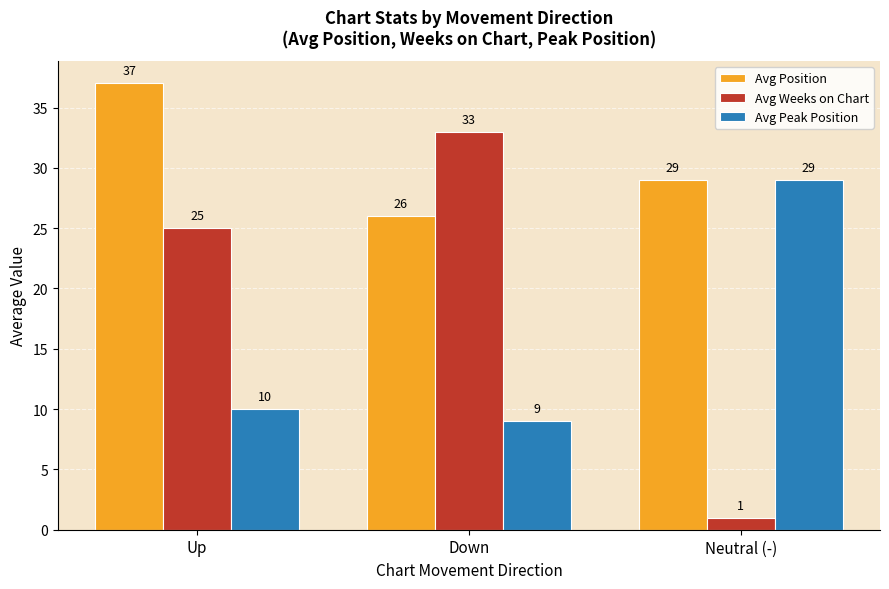

Is it true that Avg Position equals 37 at Up?

True